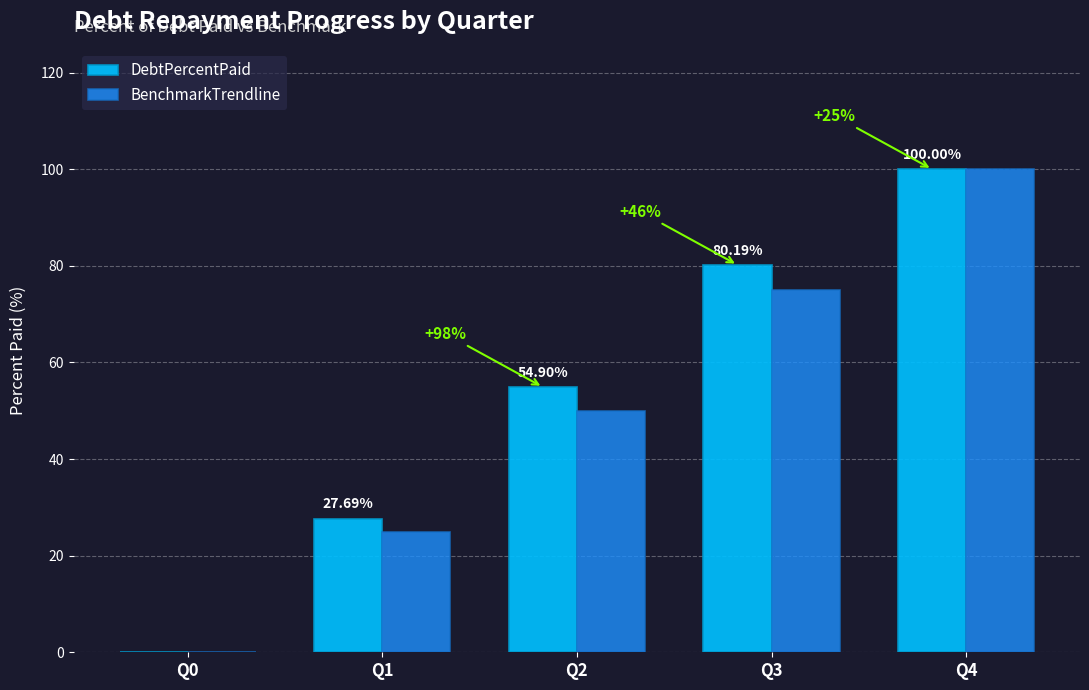

At which category is the sum across all series the highest?

Q4